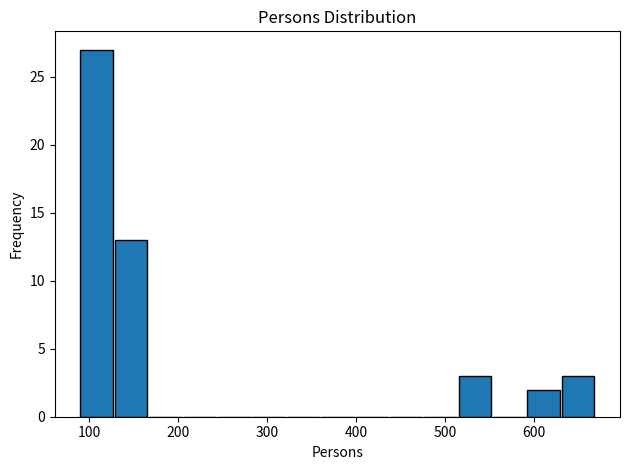

Read against the x-axis, roughly where is the centre of the tallest bar?

110